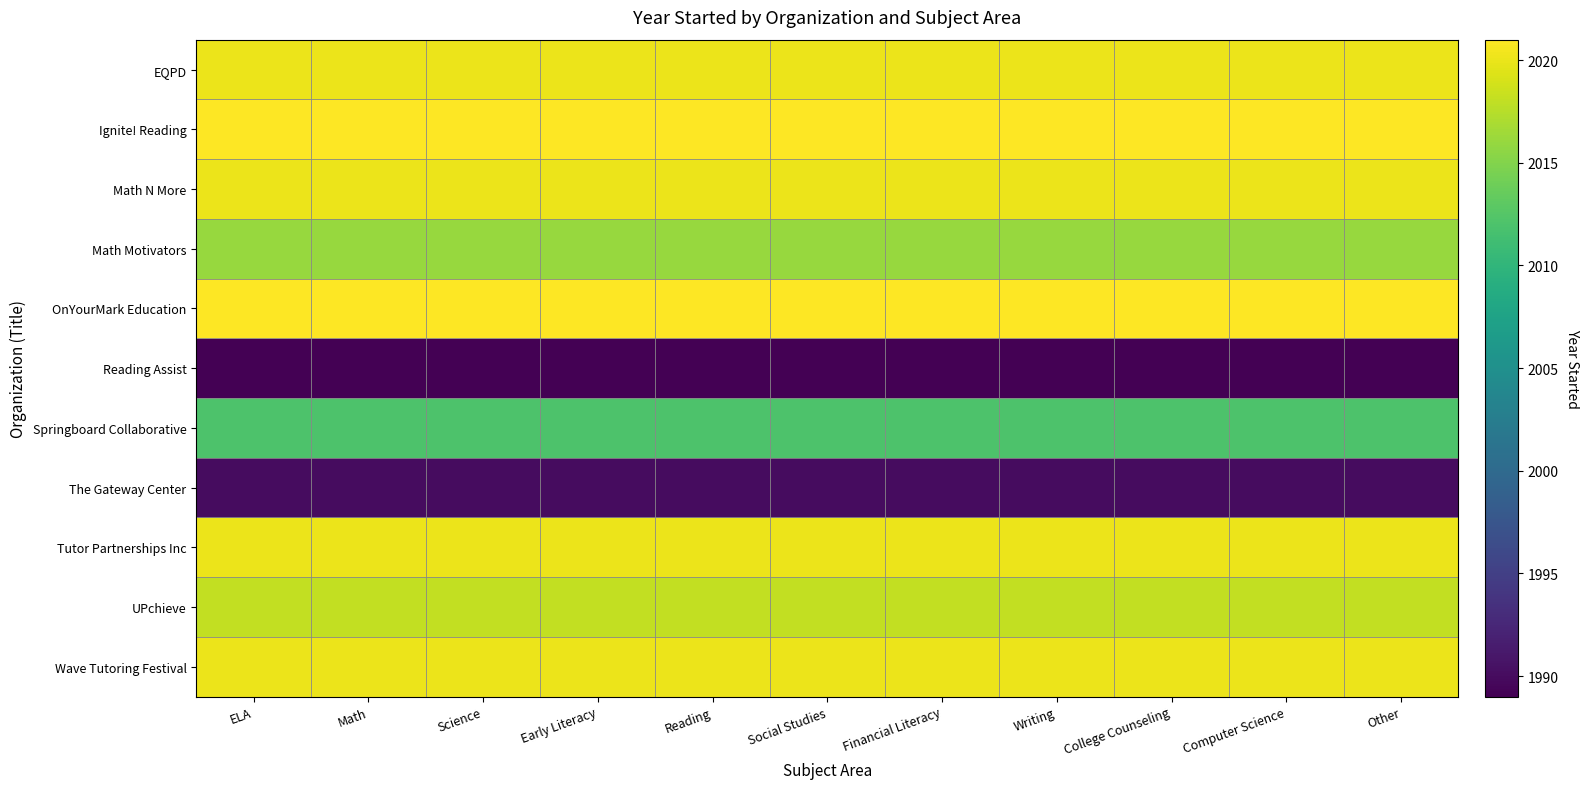

Reading left to right, transcribe all the data shown in this chart.

EQPD: ELA=2020	Math=2020	Science=2020	Early Literacy=2020	Reading=2020	Social Studies=2020	Financial Literacy=2020	Writing=2020	College Counseling=2020	Computer Science=2020	Other=2020
Ignite! Reading: ELA=2021	Math=2021	Science=2021	Early Literacy=2021	Reading=2021	Social Studies=2021	Financial Literacy=2021	Writing=2021	College Counseling=2021	Computer Science=2021	Other=2021
Math N More: ELA=2020	Math=2020	Science=2020	Early Literacy=2020	Reading=2020	Social Studies=2020	Financial Literacy=2020	Writing=2020	College Counseling=2020	Computer Science=2020	Other=2020
Math Motivators: ELA=2016	Math=2016	Science=2016	Early Literacy=2016	Reading=2016	Social Studies=2016	Financial Literacy=2016	Writing=2016	College Counseling=2016	Computer Science=2016	Other=2016
OnYourMark Education: ELA=2021	Math=2021	Science=2021	Early Literacy=2021	Reading=2021	Social Studies=2021	Financial Literacy=2021	Writing=2021	College Counseling=2021	Computer Science=2021	Other=2021
Reading Assist: ELA=1989	Math=1989	Science=1989	Early Literacy=1989	Reading=1989	Social Studies=1989	Financial Literacy=1989	Writing=1989	College Counseling=1989	Computer Science=1989	Other=1989
Springboard Collaborative: ELA=2012	Math=2012	Science=2012	Early Literacy=2012	Reading=2012	Social Studies=2012	Financial Literacy=2012	Writing=2012	College Counseling=2012	Computer Science=2012	Other=2012
The Gateway Center: ELA=1990	Math=1990	Science=1990	Early Literacy=1990	Reading=1990	Social Studies=1990	Financial Literacy=1990	Writing=1990	College Counseling=1990	Computer Science=1990	Other=1990
Tutor Partnerships Inc: ELA=2020	Math=2020	Science=2020	Early Literacy=2020	Reading=2020	Social Studies=2020	Financial Literacy=2020	Writing=2020	College Counseling=2020	Computer Science=2020	Other=2020
UPchieve: ELA=2018	Math=2018	Science=2018	Early Literacy=2018	Reading=2018	Social Studies=2018	Financial Literacy=2018	Writing=2018	College Counseling=2018	Computer Science=2018	Other=2018
Wave Tutoring Festival: ELA=2020	Math=2020	Science=2020	Early Literacy=2020	Reading=2020	Social Studies=2020	Financial Literacy=2020	Writing=2020	College Counseling=2020	Computer Science=2020	Other=2020